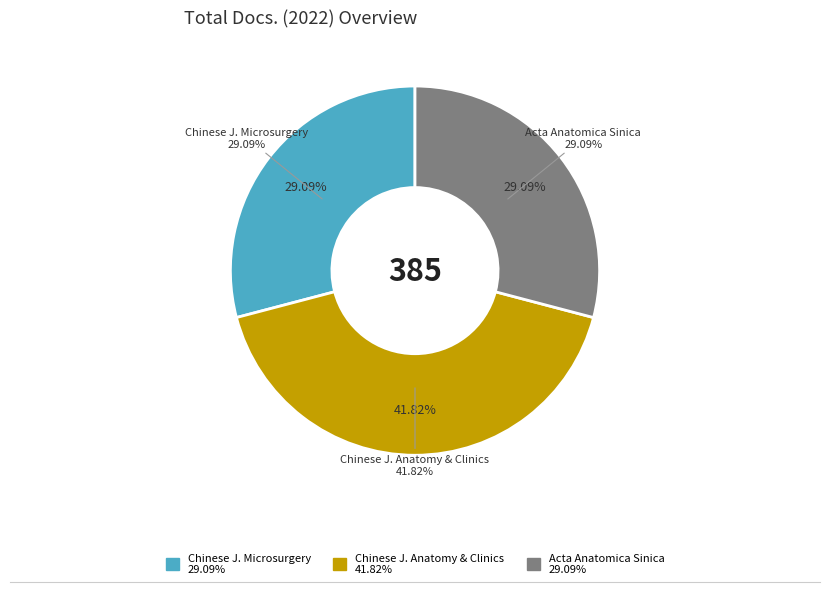

To the nearest percent, what portion does Chinese Journal of Anatomy and Clinics represent?

42%